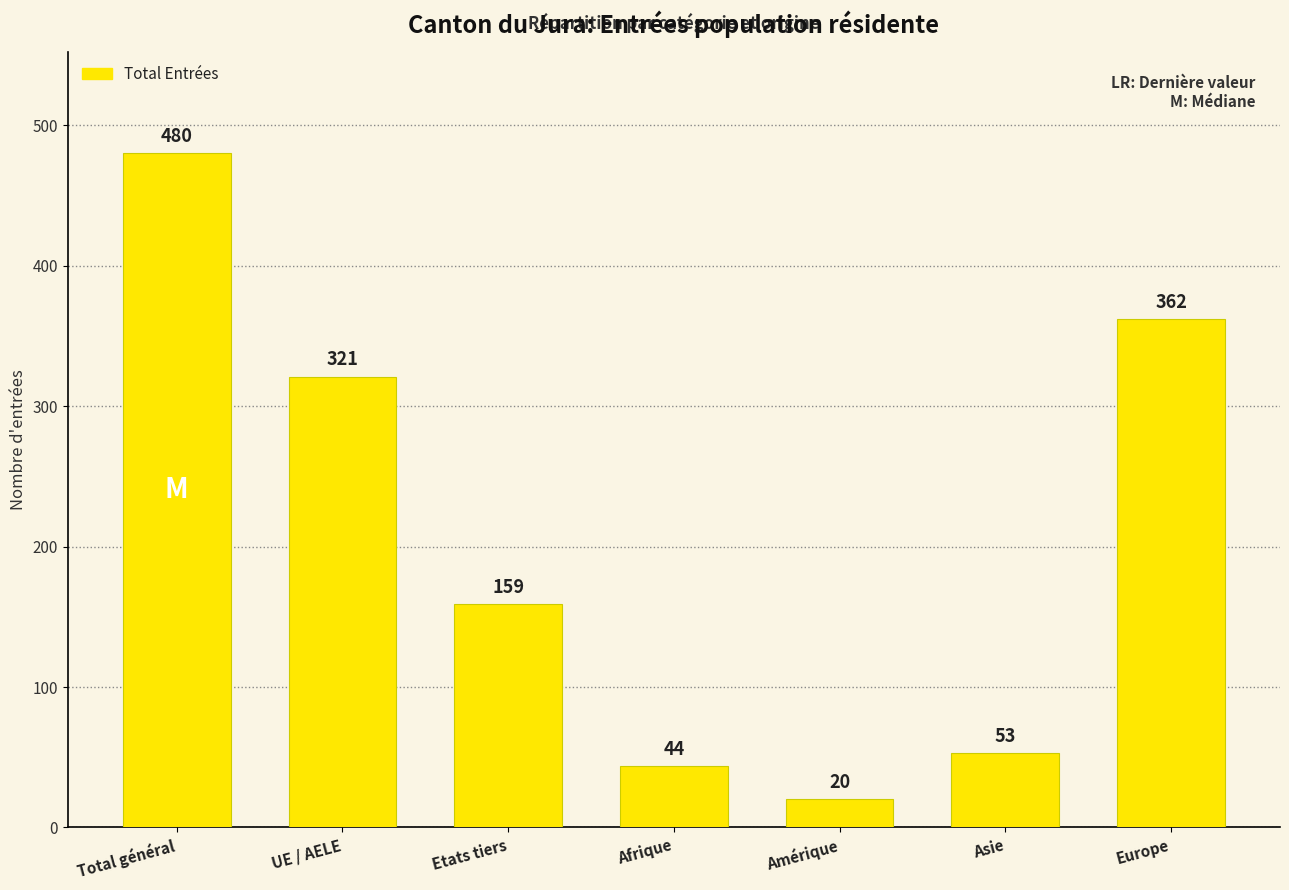

Reading right to left, what are all the values shown in this chart?

362	53	20	44	159	321	480